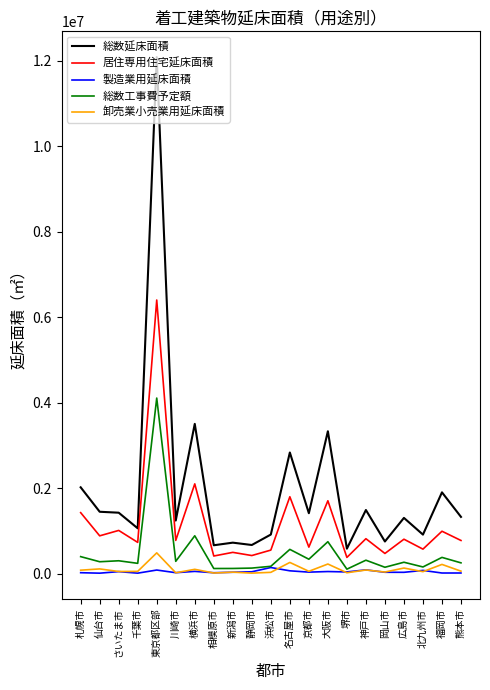

Is the value of 製造業用延床面積 at 堺市 greater than the value of 総数延床面積 at 福岡市?

No